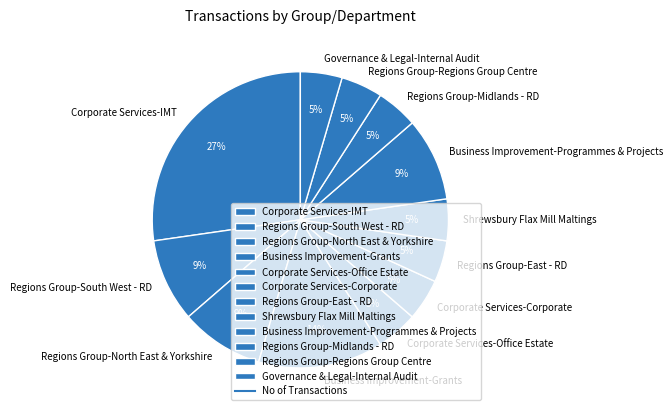

To the nearest percent, what percentage of the pie is Regions Group-North East & Yorkshire?

9%